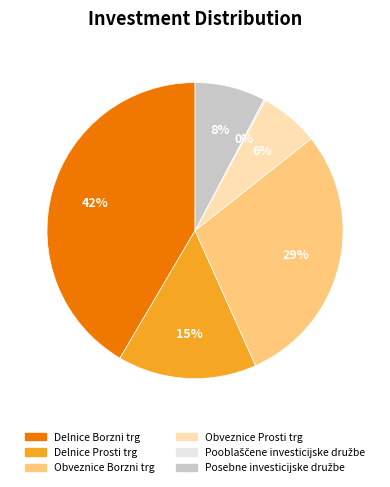

Does Obveznice Borzni trg represent more than half of the total?

No